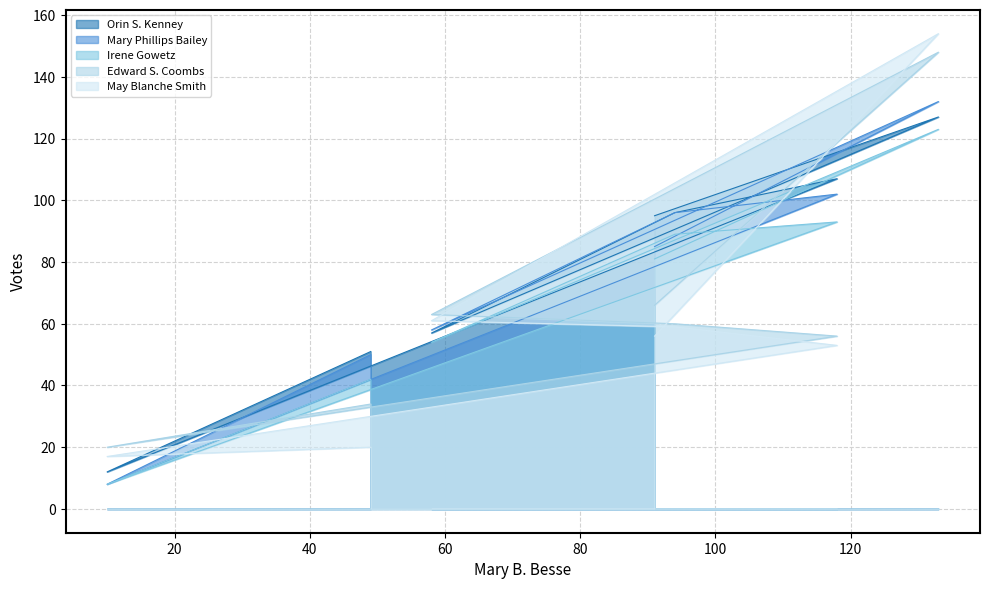

What is the difference between the May Blanche Smith values at 58 and 118?

8